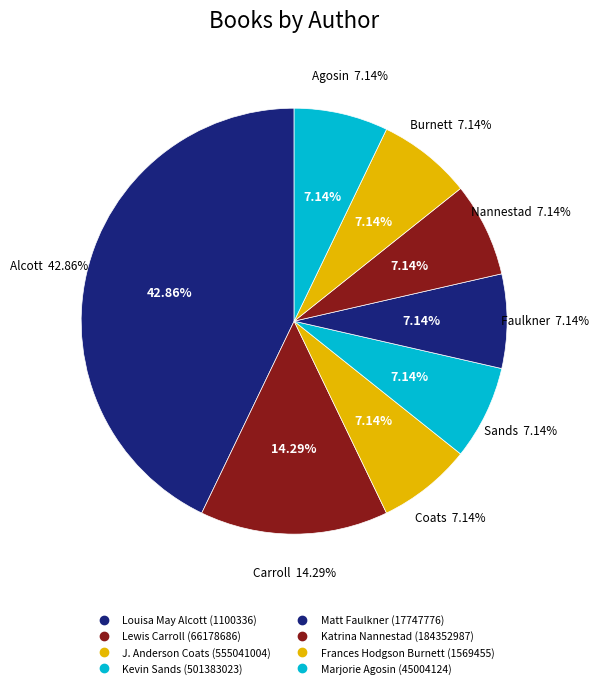

To the nearest percent, what percentage of the pie is Louisa May Alcott (1100336)?

43%